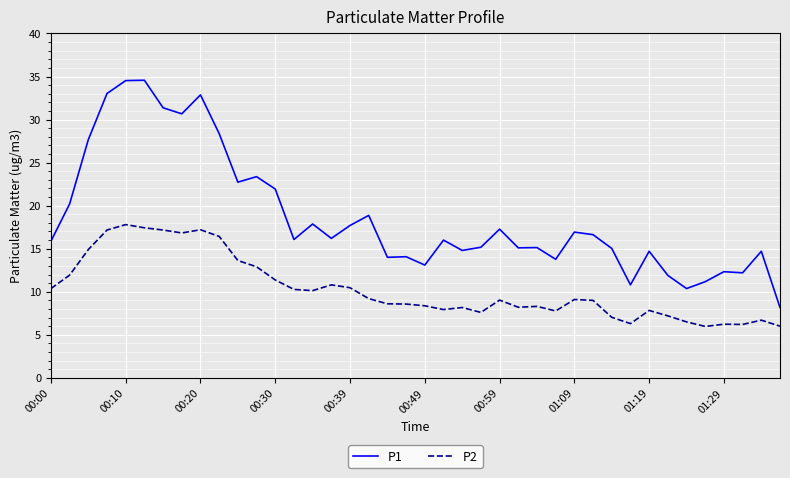

True or false: P2 and P1 intersect in this chart.

False